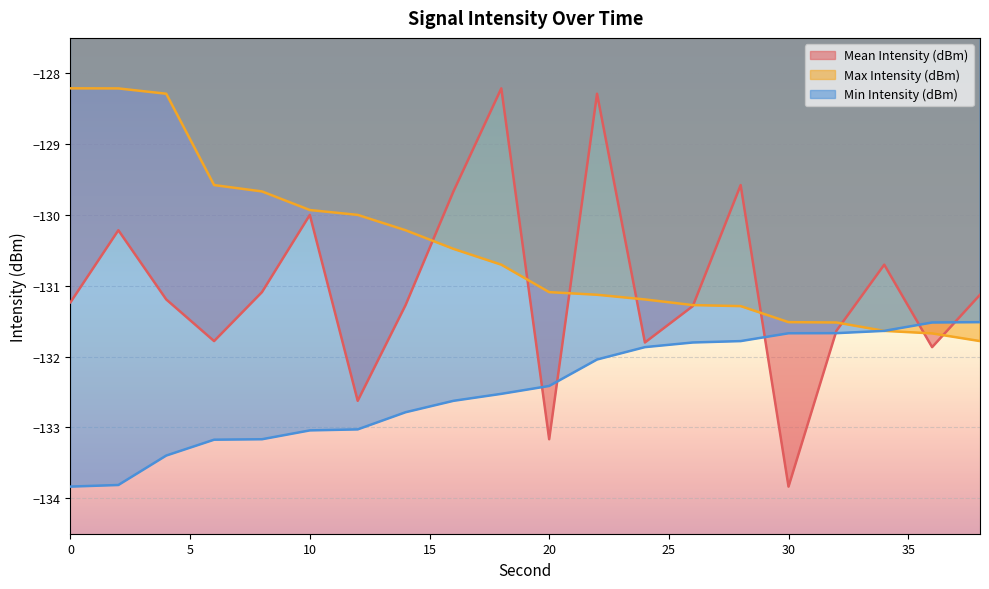

How many values in the Max Intensity (dBm) series exceed -130?

7